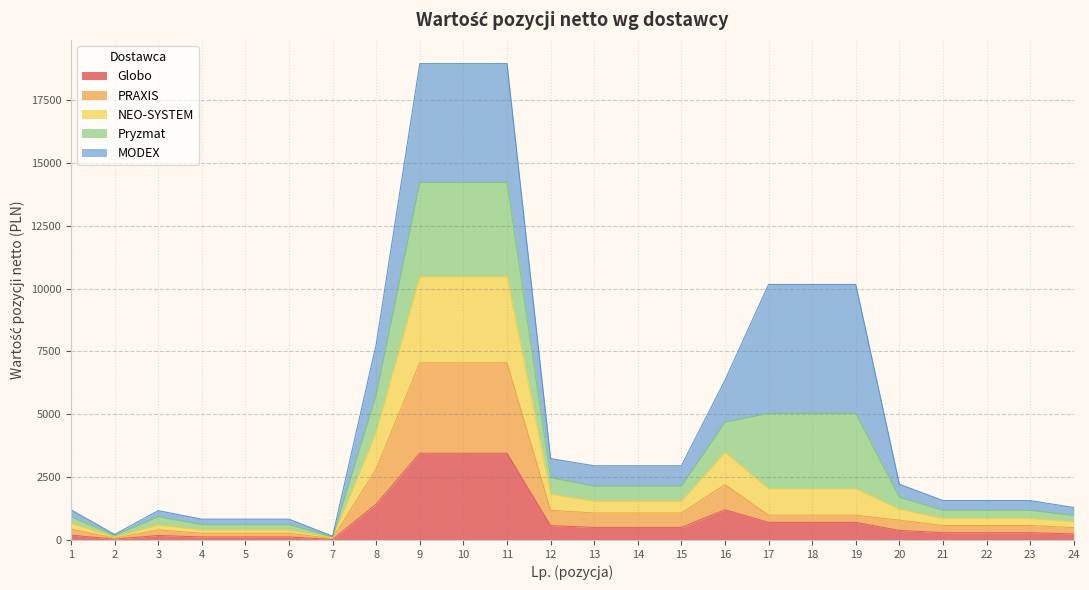

What is the minimum value for PRAXIS?

55.0